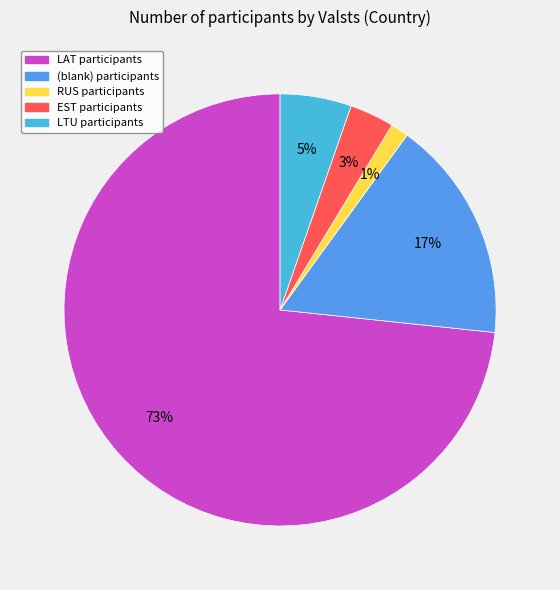

Is there any slice that represents more than half of the pie?

Yes